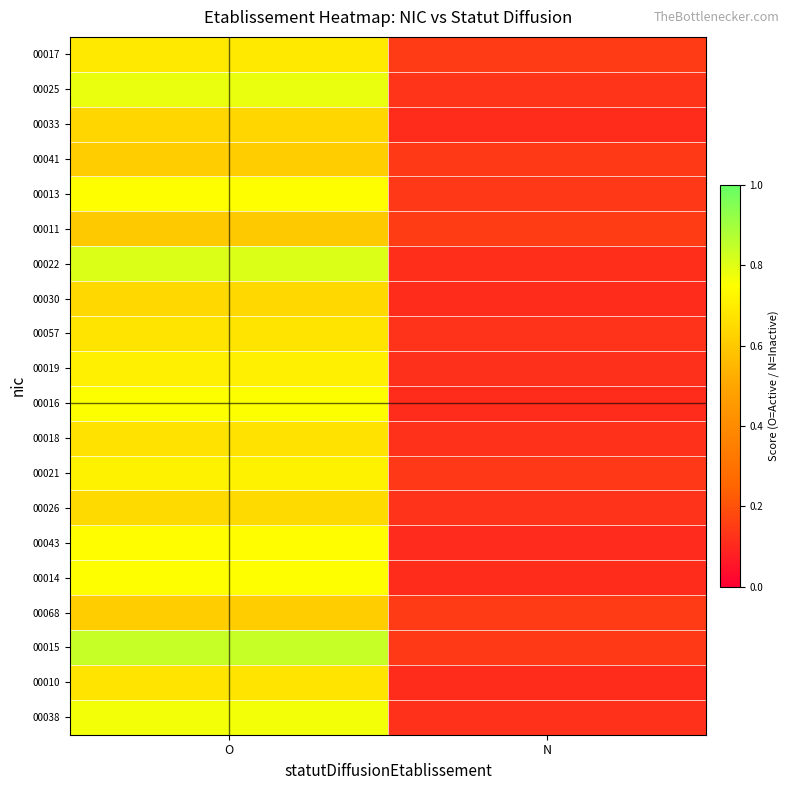

Reading left to right, extract all data points from this chart.

00017: O=0.7	N=0.1
00025: O=0.8	N=0.1
00033: O=0.6	N=0.1
00041: O=0.6	N=0.1
00013: O=0.7	N=0.1
00011: O=0.6	N=0.1
00022: O=0.8	N=0.1
00030: O=0.6	N=0.1
00057: O=0.7	N=0.1
00019: O=0.7	N=0.1
00016: O=0.8	N=0.1
00018: O=0.7	N=0.1
00021: O=0.7	N=0.1
00026: O=0.6	N=0.1
00043: O=0.7	N=0.1
00014: O=0.7	N=0.1
00068: O=0.6	N=0.1
00015: O=0.8	N=0.1
00010: O=0.7	N=0.1
00038: O=0.8	N=0.1